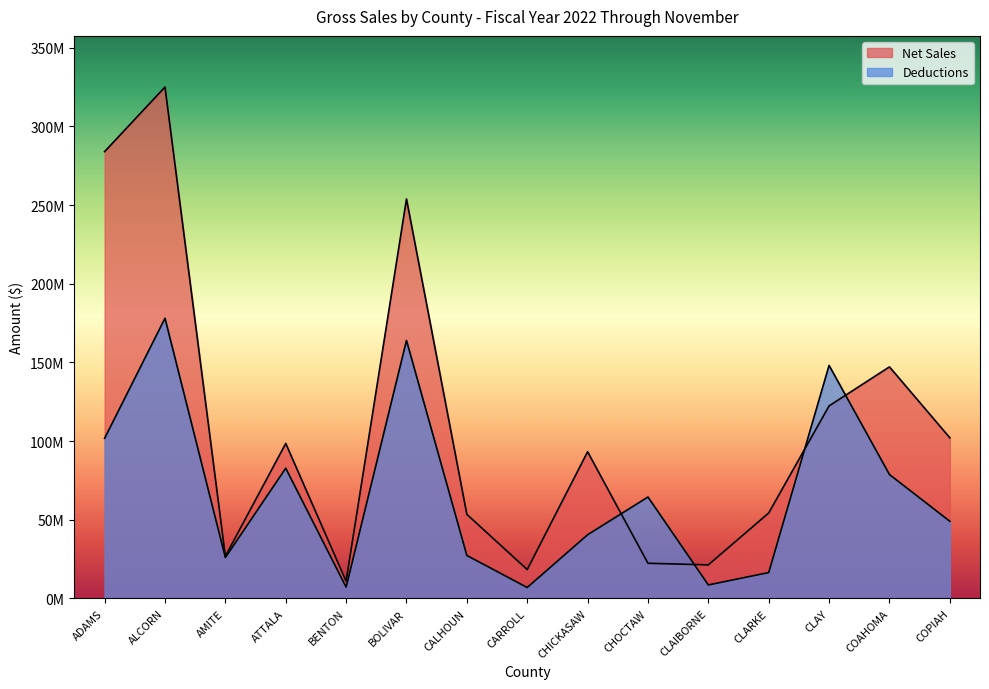

List the series in order of their peak value, lowest first.

Deductions, Net Sales